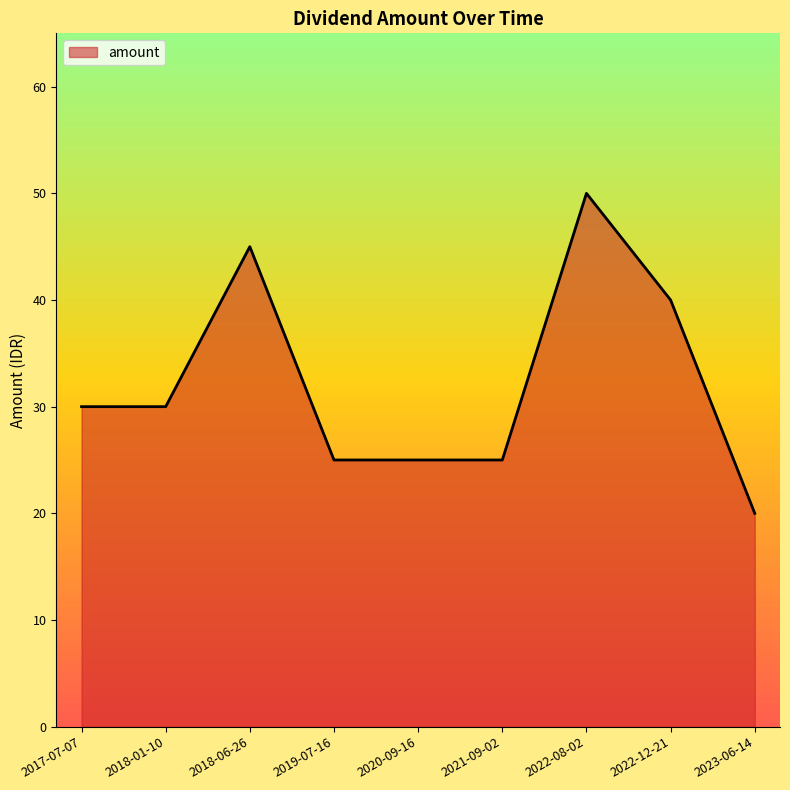

Reading left to right, extract all data points from this chart.

30	30	45	25	25	25	50	40	20